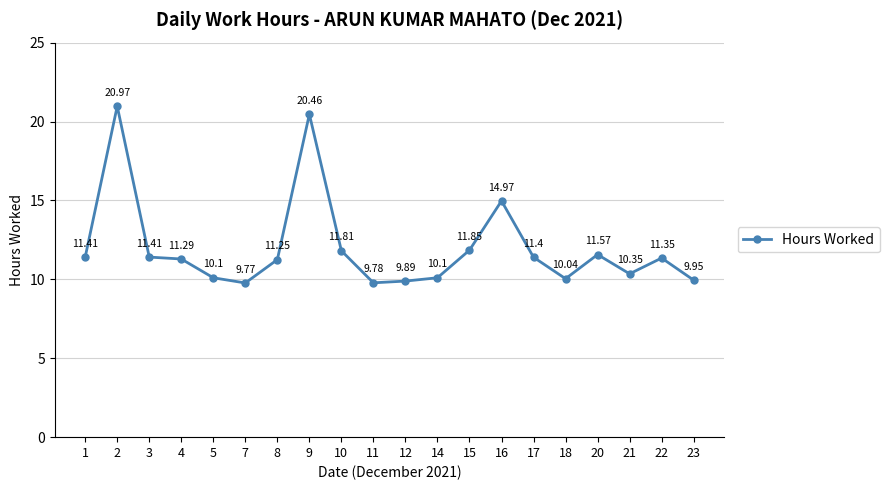

What is the difference between the maximum and minimum values?

11.2